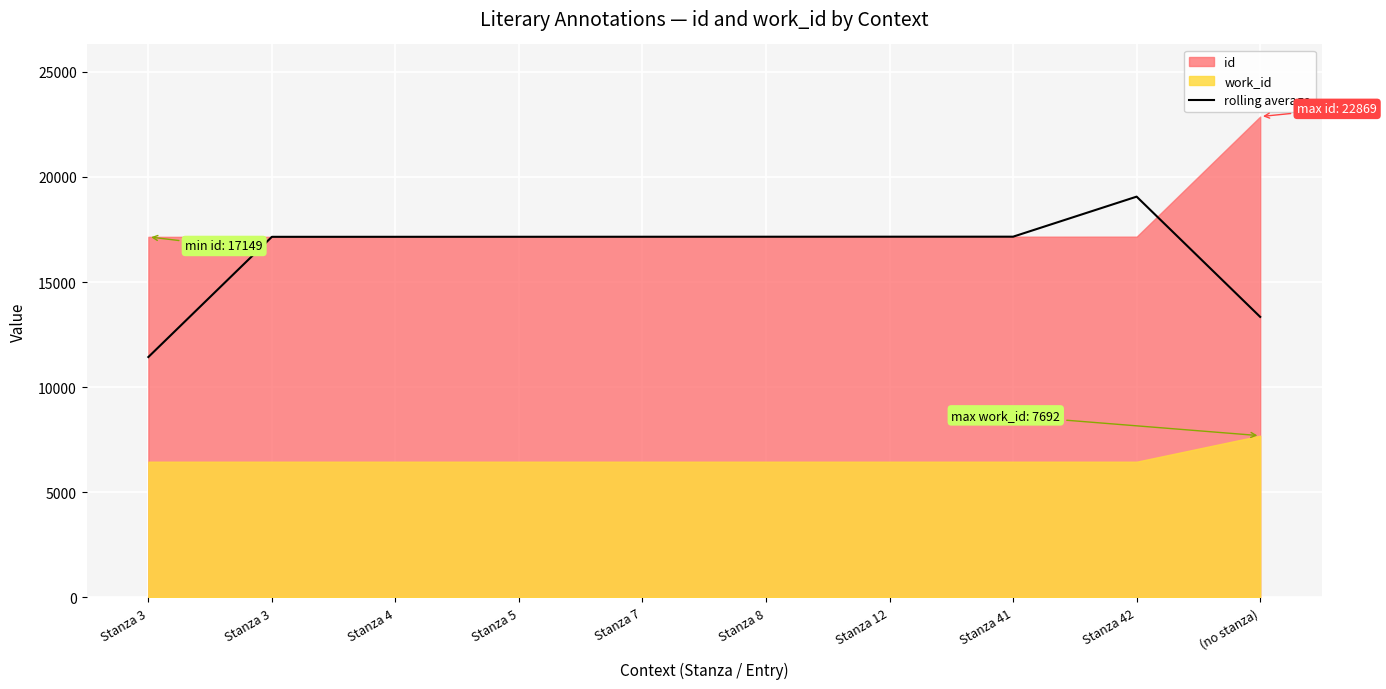

What is the change in value from Stanza 8 to Stanza 42?

+1906.7